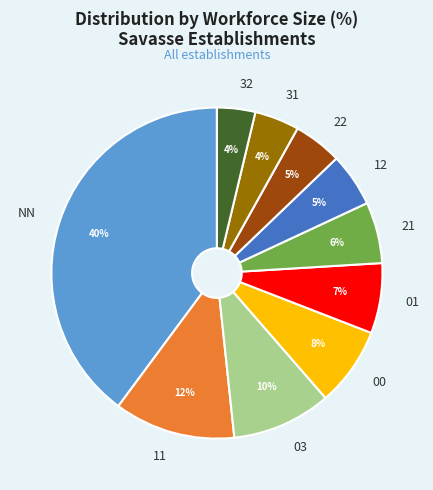

What percentage is the 22 slice, to the nearest percent?

5%